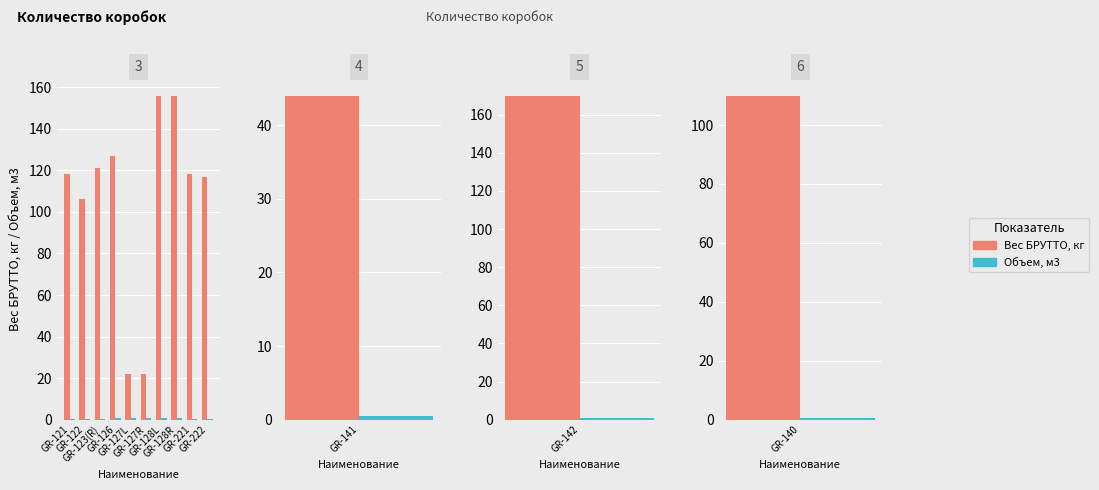

Rank the series at GR-123(R) from highest to lowest value.

Вес БРУТТО, кг, Объем, м3